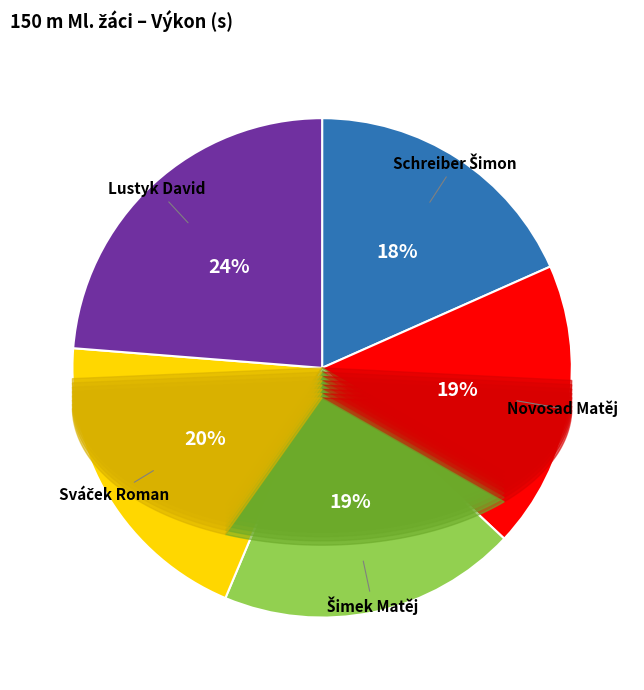

To the nearest percent, what percentage of the pie is Lustyk David?

24%